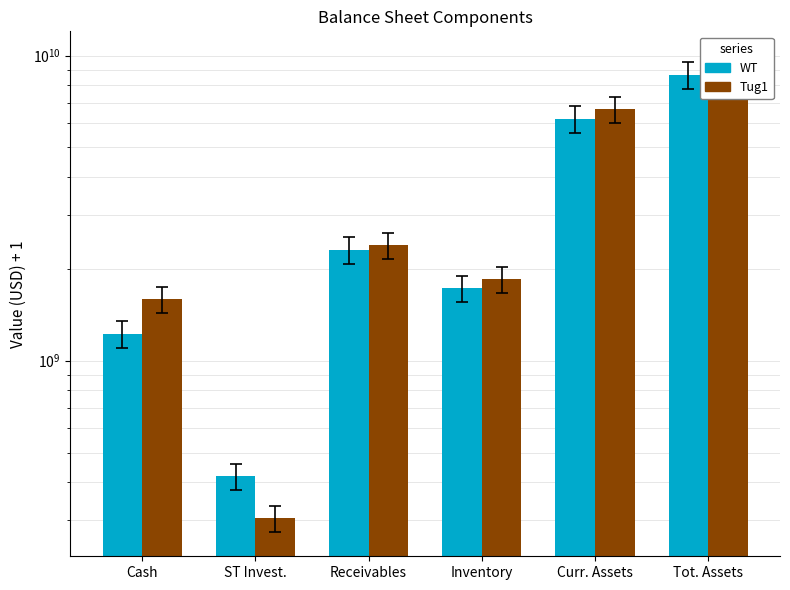

Rank the categories by WT value from highest to lowest.

Tot. Assets, Curr. Assets, Receivables, Inventory, Cash, ST Invest.